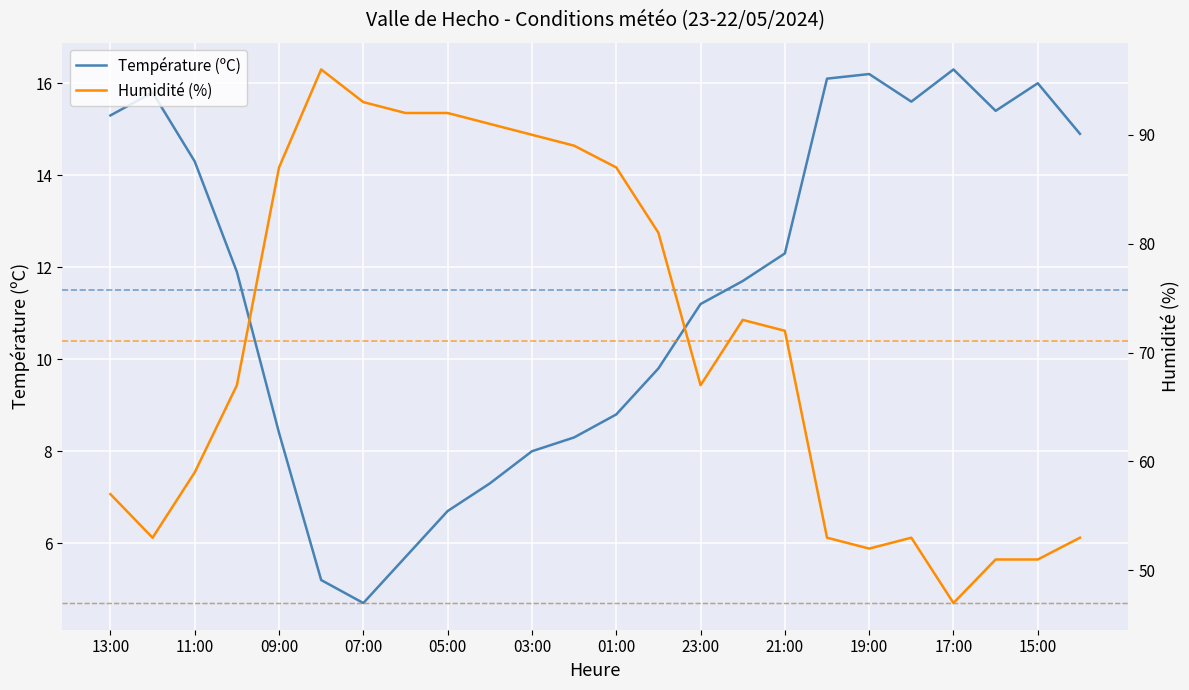

The Température (ºC) series shows 3.8 at 09:00. True or false?

False